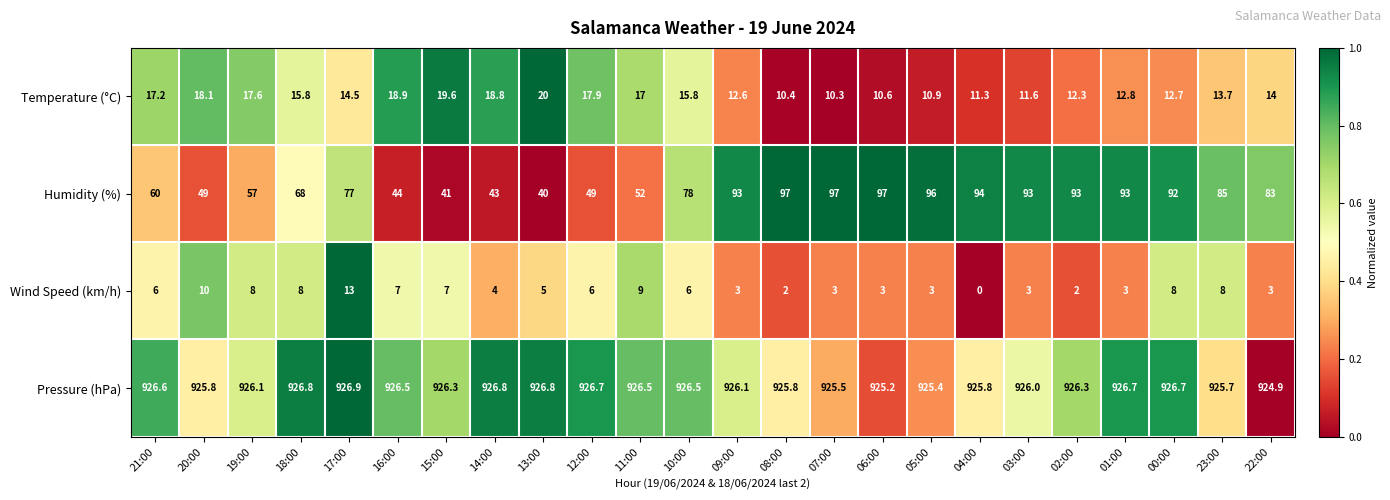

List the series in order of their peak value, lowest first.

Wind Speed (km/h), Temperature (°C), Humidity (%), Pressure (hPa)